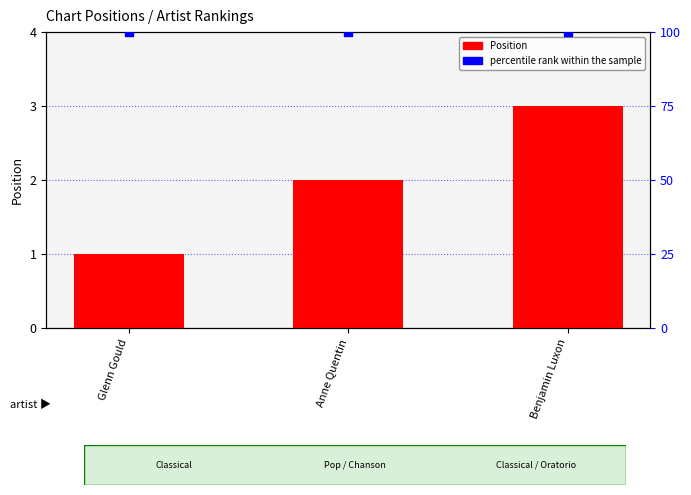

Is the value of Position at Glenn Gould greater than the value of percentile rank within the sample at Benjamin Luxon?

No